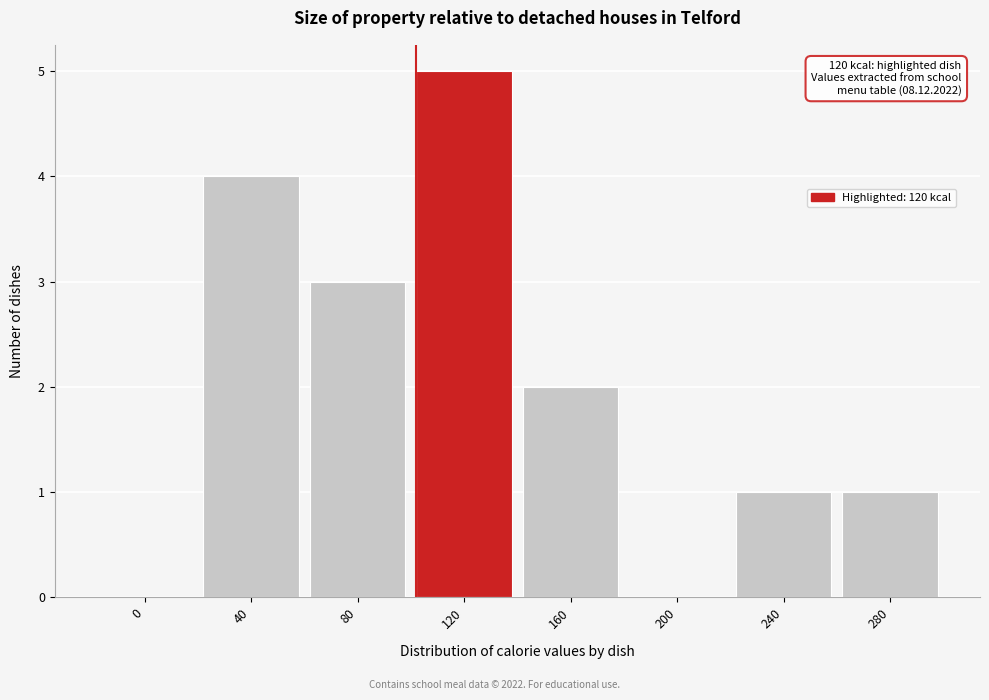

Reading right to left, extract all data points from this chart.

280=1	240=1	200=0	160=2	120=5	80=3	40=4	0=0